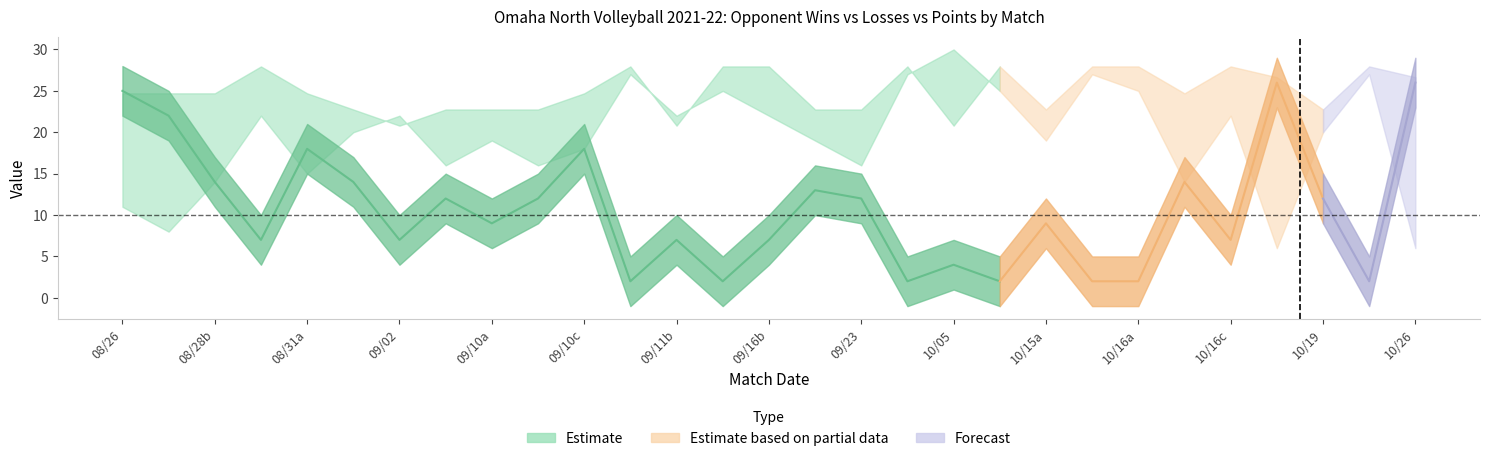

The value of opponent_losses at 18 is 30. True or false?

True